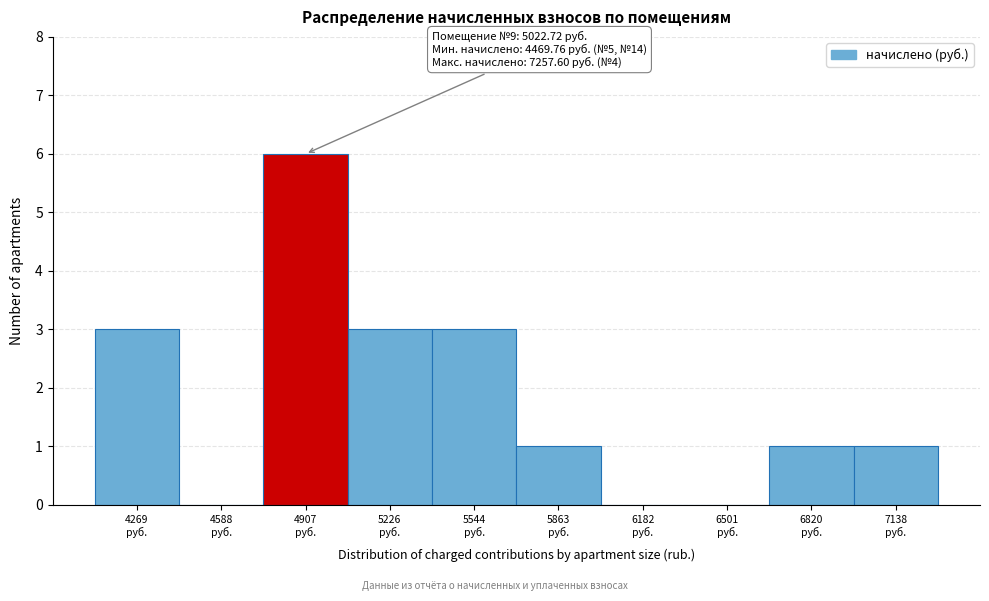

What is the sum of all values?

18